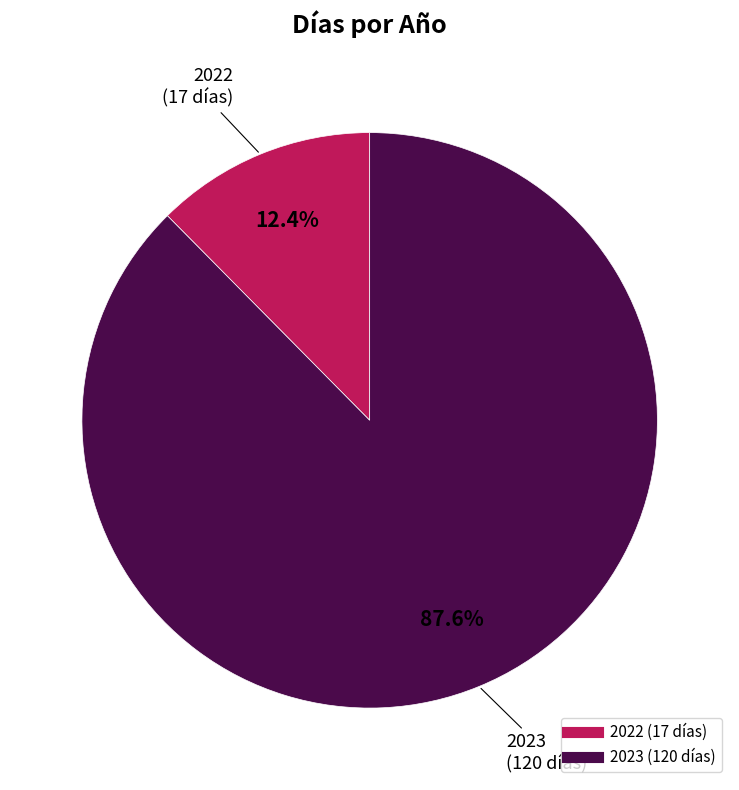

Count the number of slices in the pie.

2